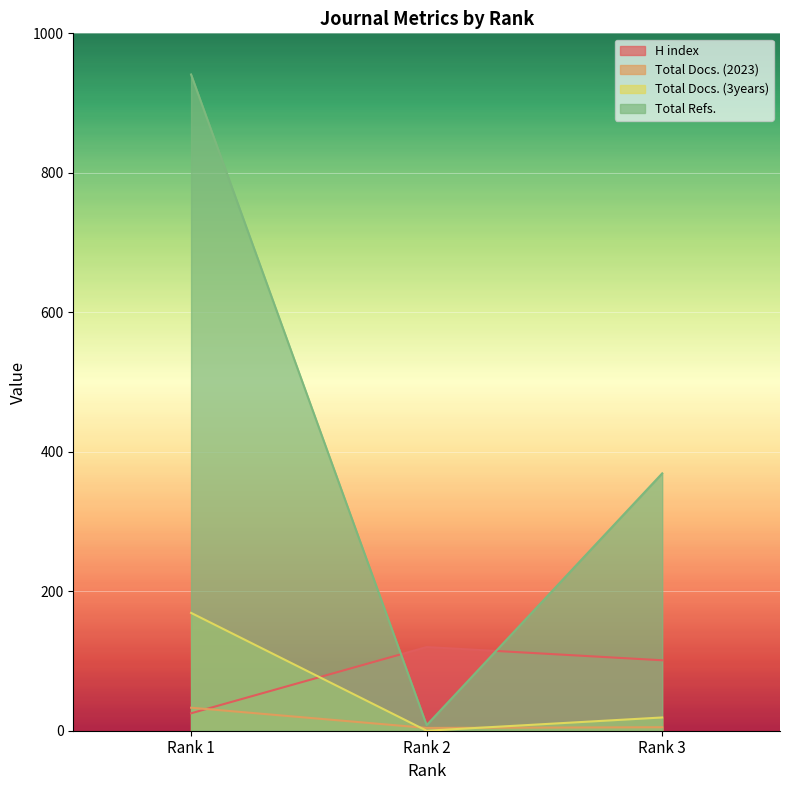

Reading left to right, list all the values displayed in this chart.

H index: Rank 1=25	Rank 2=120	Rank 3=101
Total Docs. (2023): Rank 1=33	Rank 2=4	Rank 3=5
Total Docs. (3years): Rank 1=169	Rank 2=0	Rank 3=19
Total Refs.: Rank 1=941	Rank 2=8	Rank 3=369